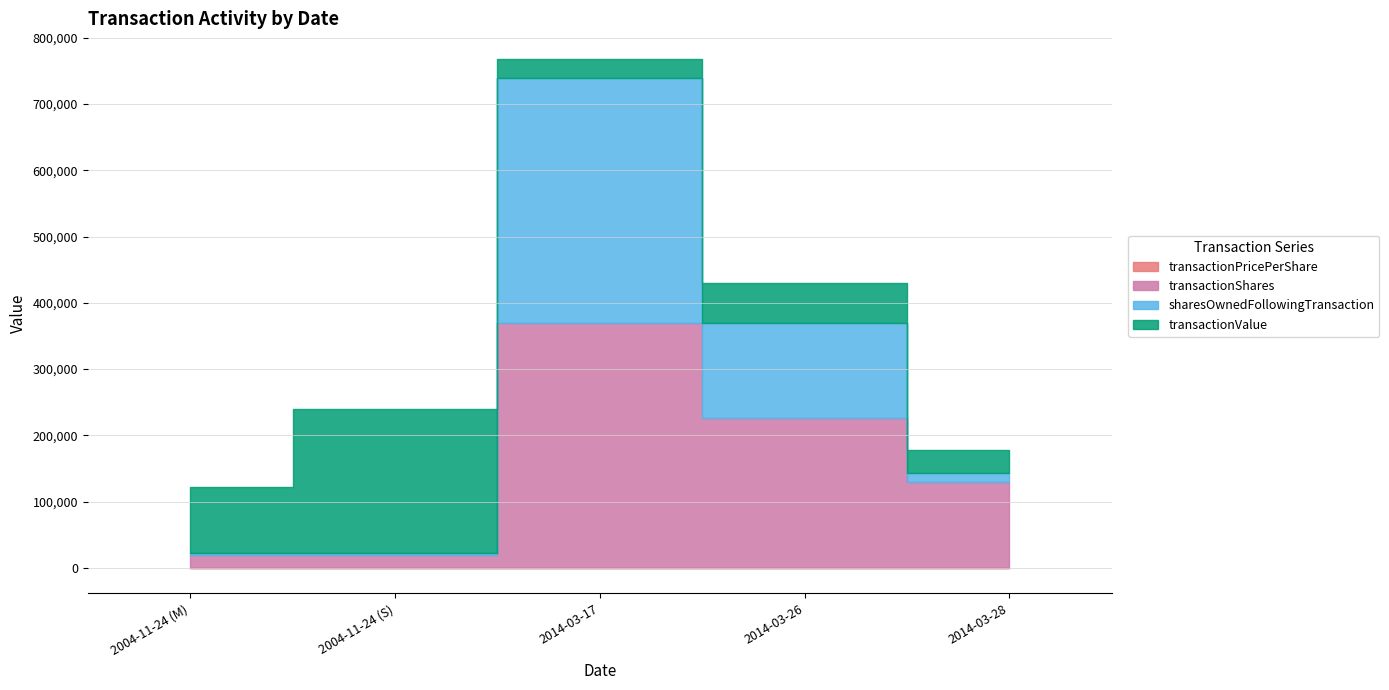

Which series changed the most between 2004-11-24 (M) and 2004-11-24 (S)?

transactionValue